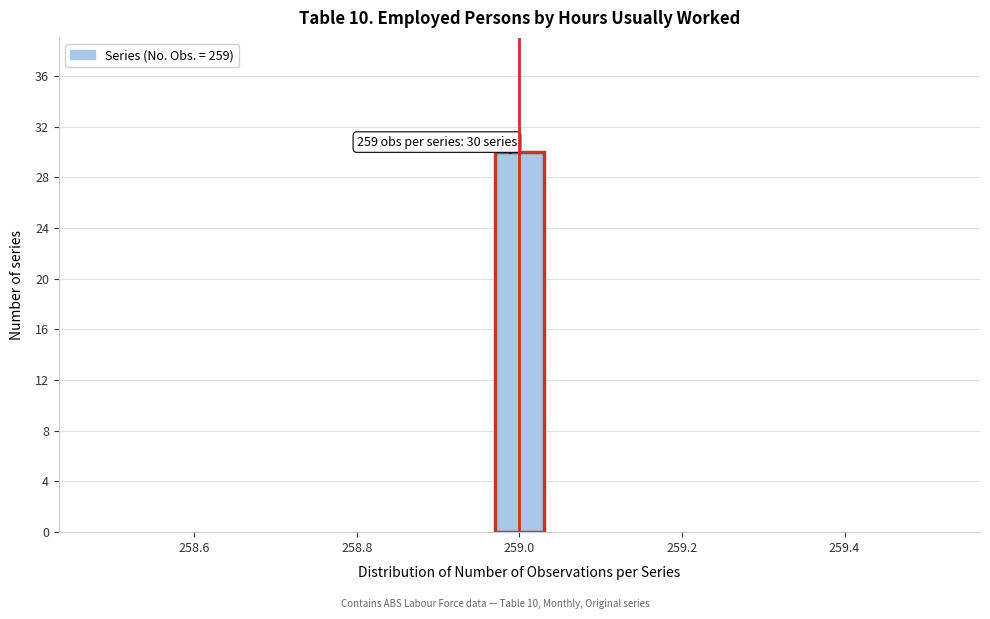

Read against the x-axis, roughly where is the centre of the tallest bar?

259.00